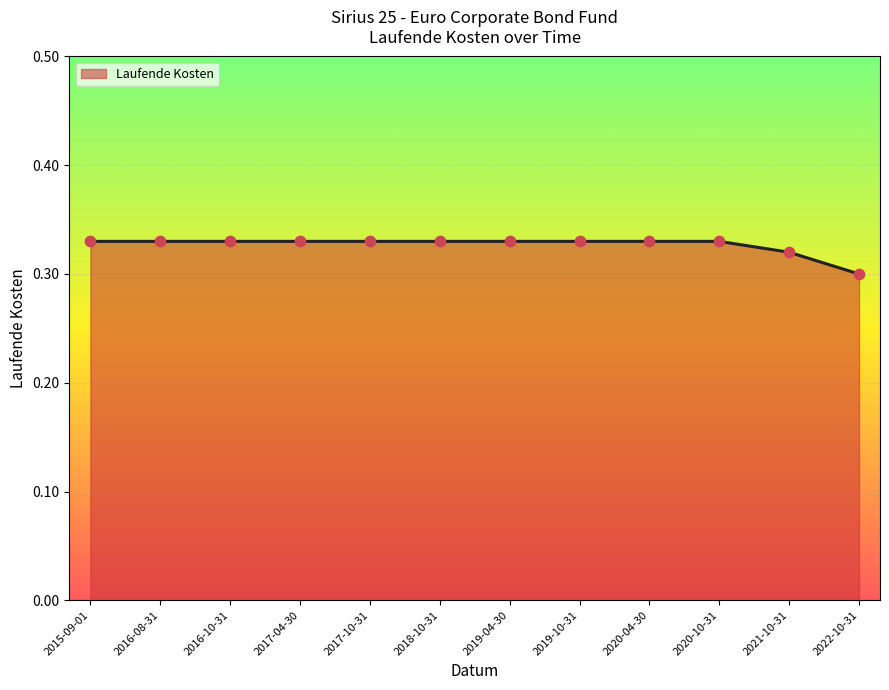

Between 2021-10-31 and 2019-10-31, which is larger?

2019-10-31